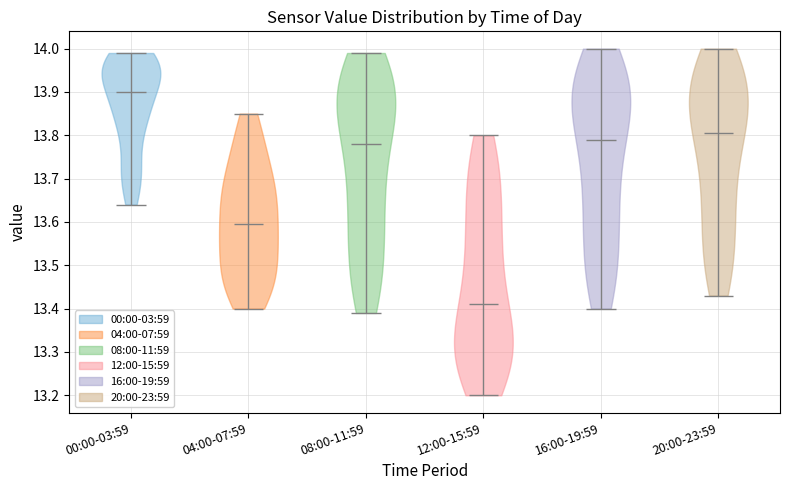

Reading left to right, read every violin against the y-axis: where its median line is, and the lowest and highest points it reaches. The values are not printed on the chart, so give them approximately, as read against the axis.

00:00-03:59: median line 13.90, lowest point 13.64, highest point 13.99
04:00-07:59: median line 13.60, lowest point 13.40, highest point 13.85
08:00-11:59: median line 13.78, lowest point 13.39, highest point 13.99
12:00-15:59: median line 13.41, lowest point 13.20, highest point 13.80
16:00-19:59: median line 13.79, lowest point 13.40, highest point 14.00
20:00-23:59: median line 13.81, lowest point 13.43, highest point 14.00